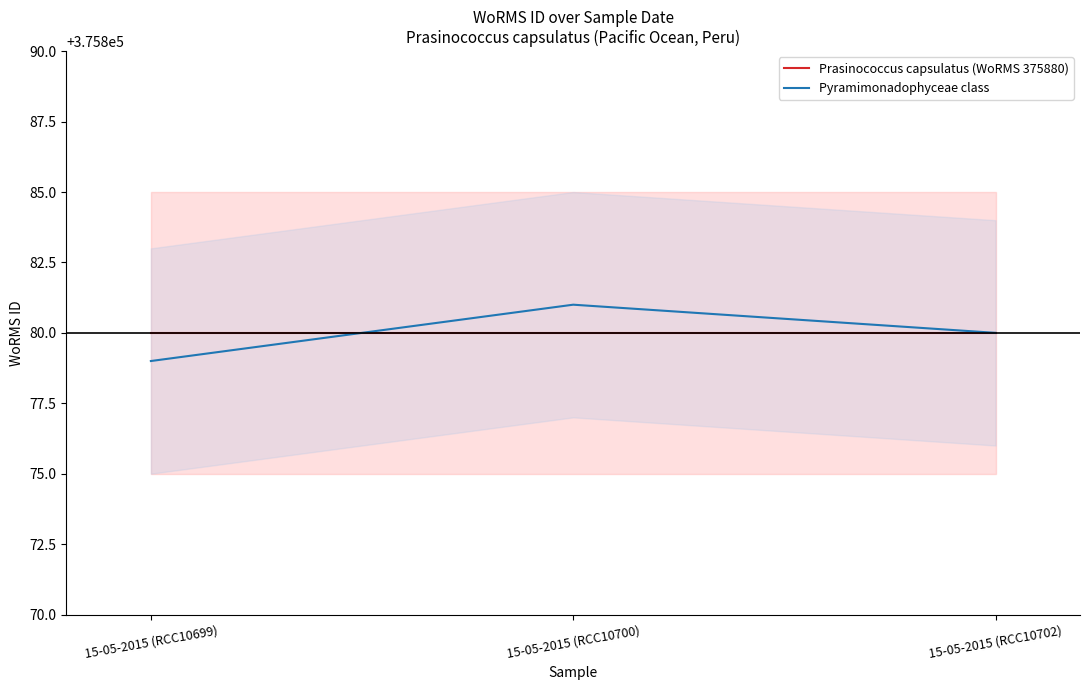

The value of Pyramimonadophyceae class at 15-05-2015 (RCC10700) is 647762. True or false?

False